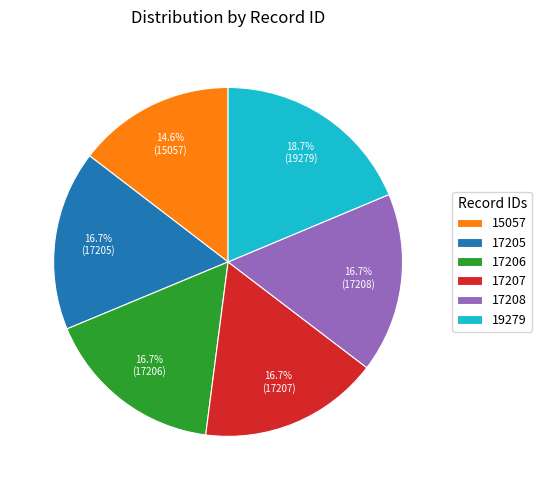

How many slices are in this pie chart?

6